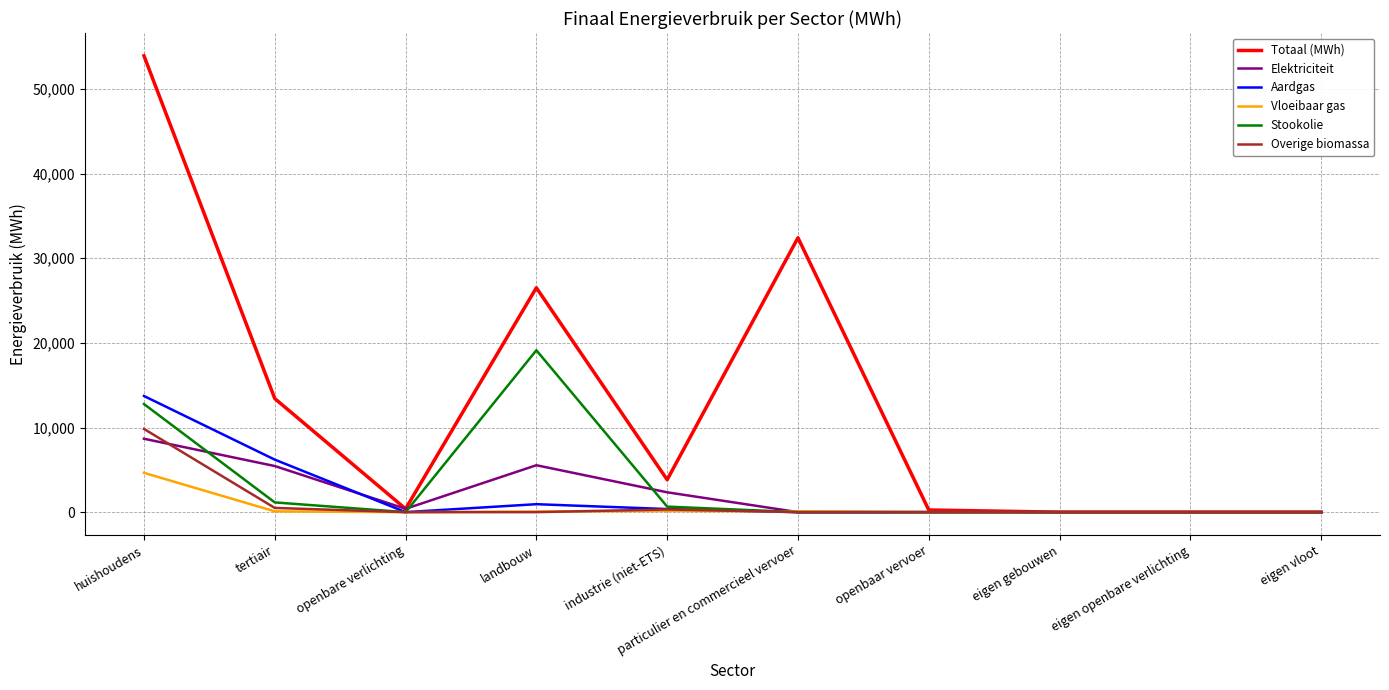

Which series has the largest total across all categories?

Totaal (MWh)